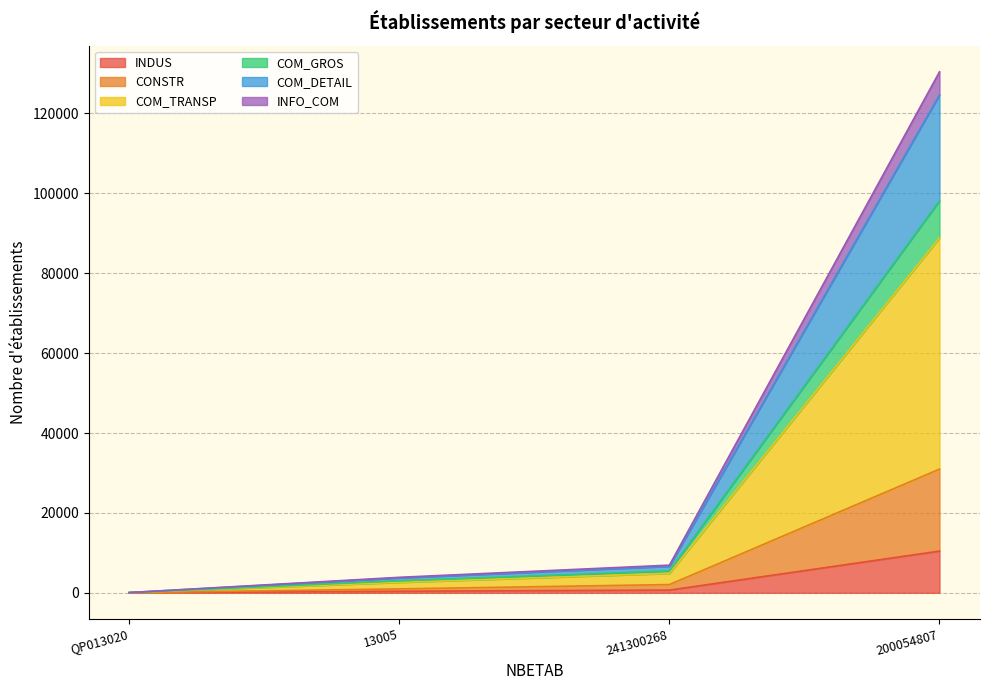

How many data points in COM_DETAIL are above 6638?

1